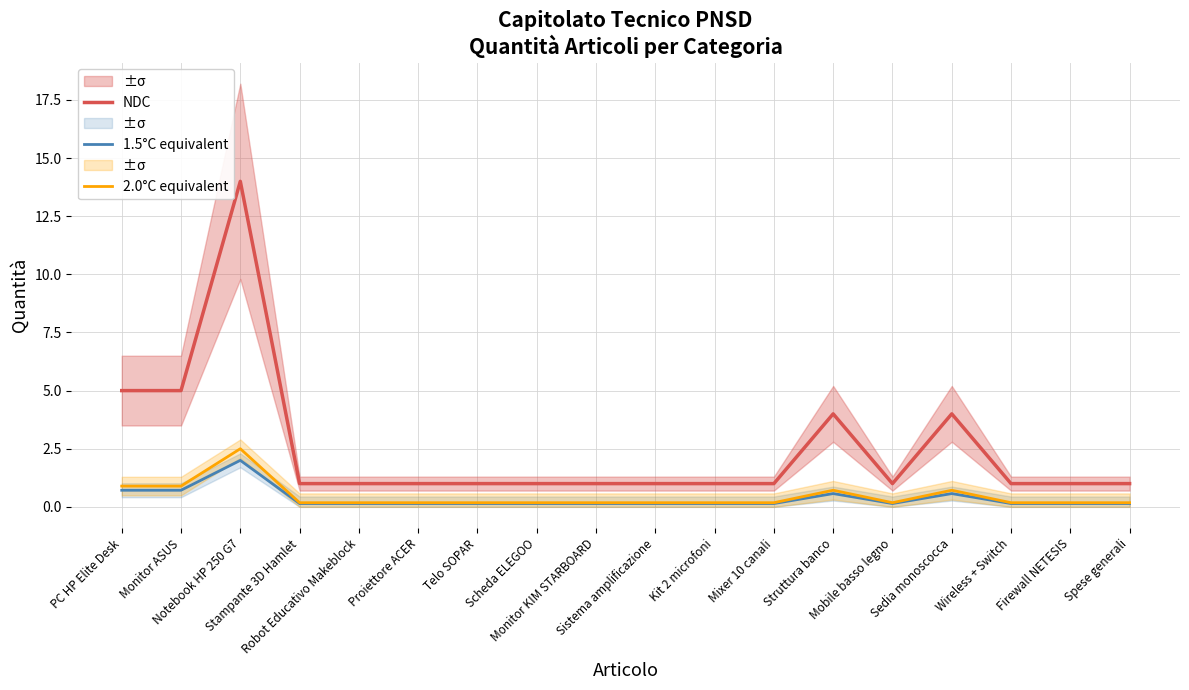

At which label is 1.5°C equivalent closest to 1?

PC HP Elite Desk